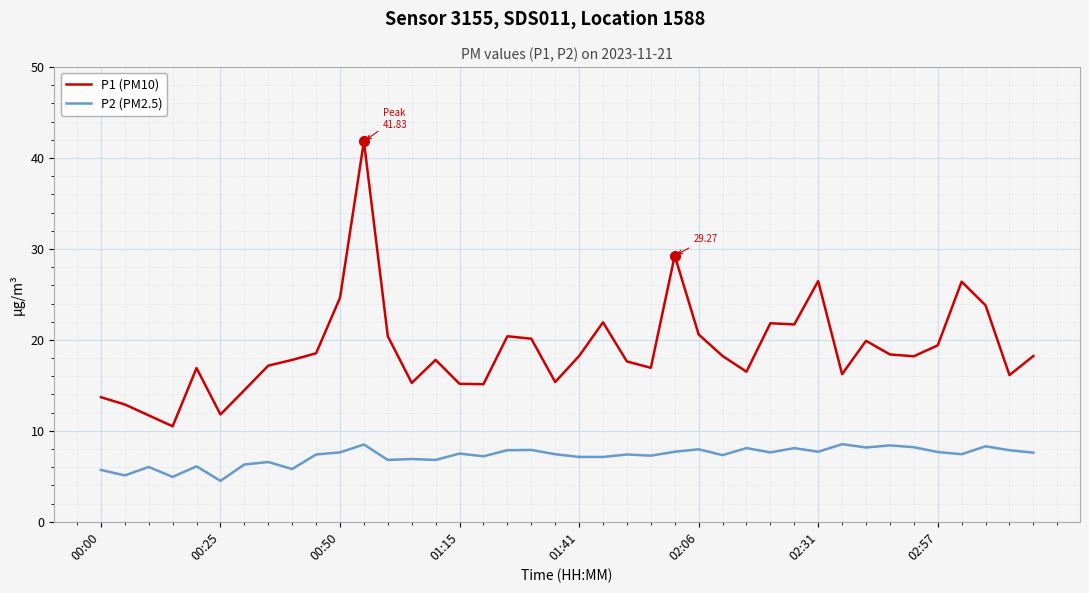

Is this an area chart (filled region under the line)?

No